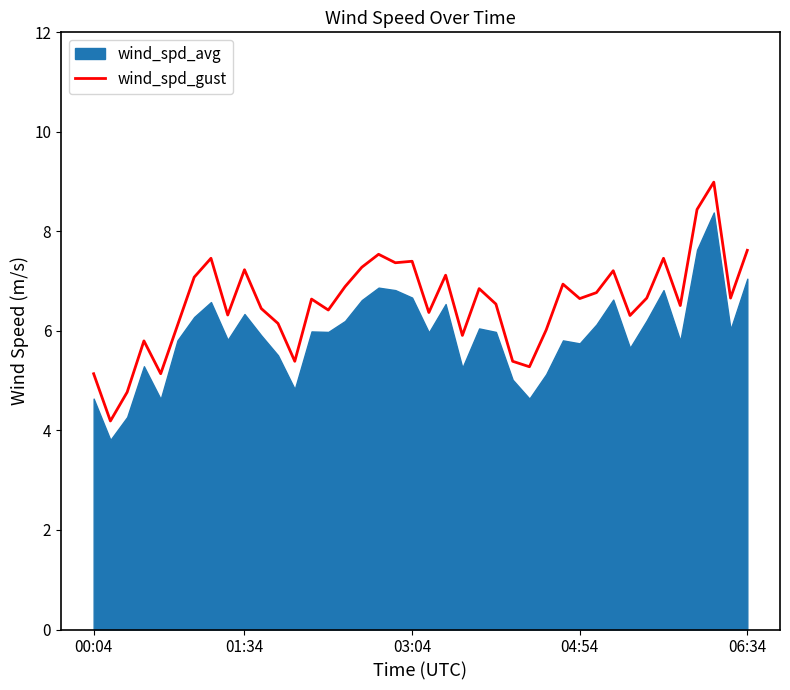

What is the minimum value for wind_spd_gust?

4.2